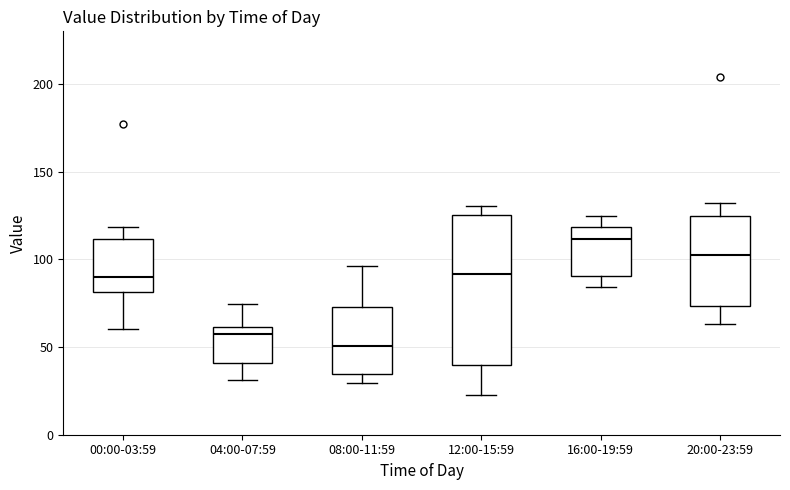

Reading left to right, read every box against the y-axis: the position of its median line, the range the box covers, and the ends of its whiskers. The values are not printed on the chart, so give them approximately, as read against the axis.

00:00-03:59: median 90, box 80 to 110, whiskers 60 to 120
04:00-07:59: median 55, box 40 to 60, whiskers 30 to 75
08:00-11:59: median 50, box 35 to 75, whiskers 30 to 95
12:00-15:59: median 90, box 40 to 125, whiskers 25 to 130
16:00-19:59: median 110, box 90 to 120, whiskers 85 to 125
20:00-23:59: median 105, box 75 to 125, whiskers 65 to 130